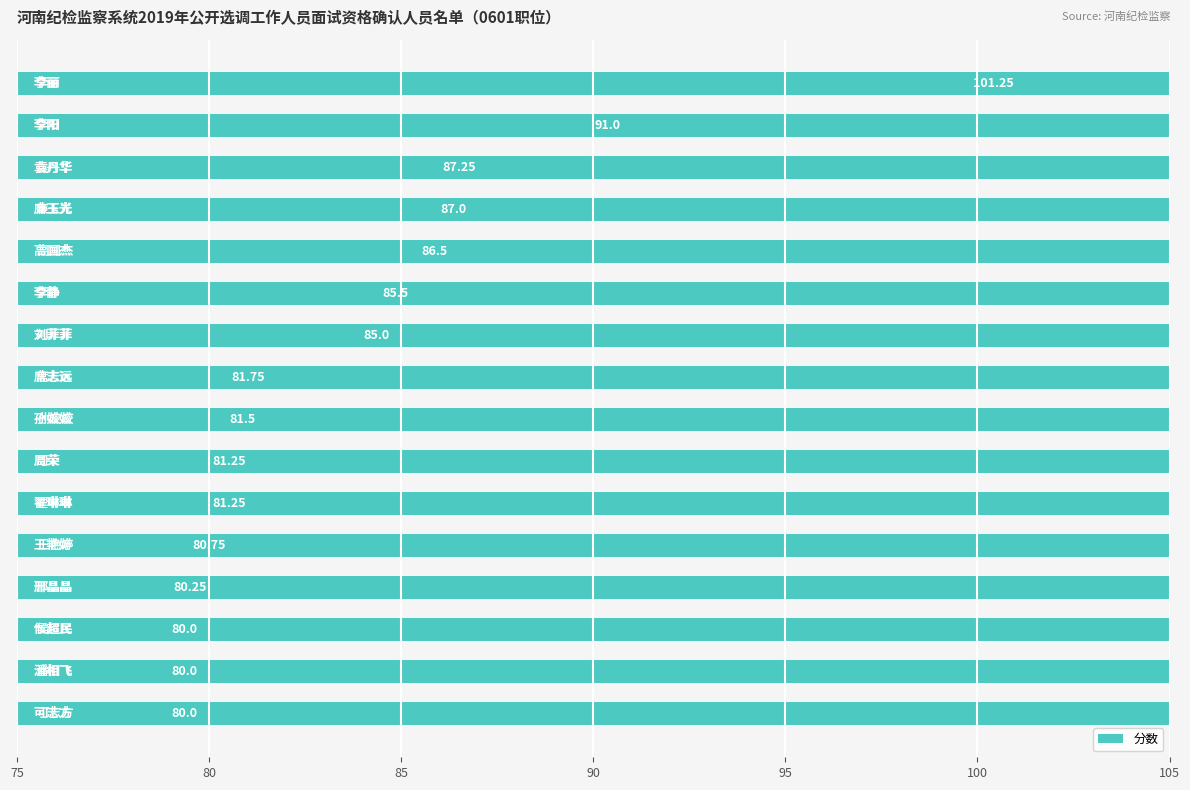

The value at 110 is 116.0. True or false?

False